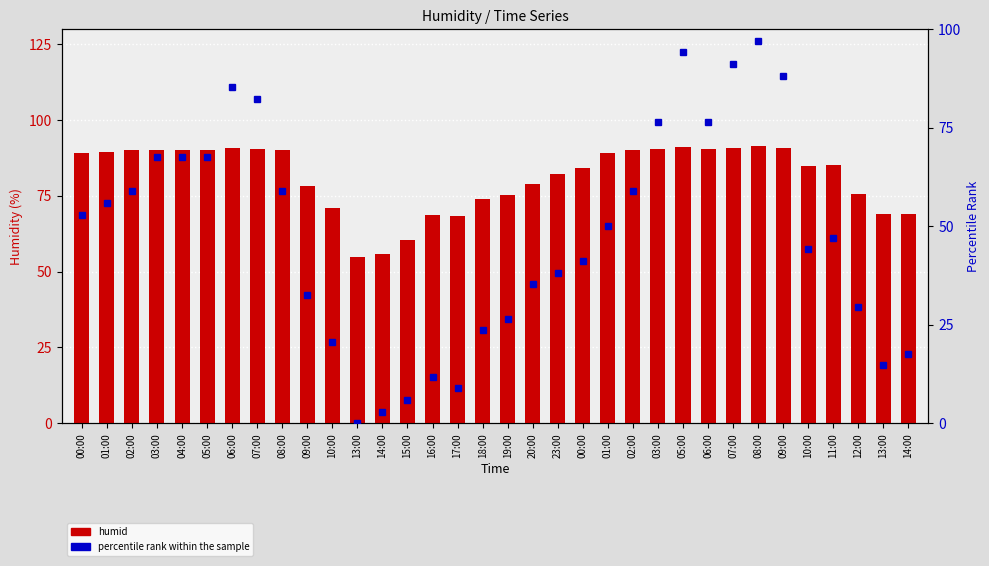

At 06:00, list the series in order from smallest to largest.

percentile rank within the sample, humid